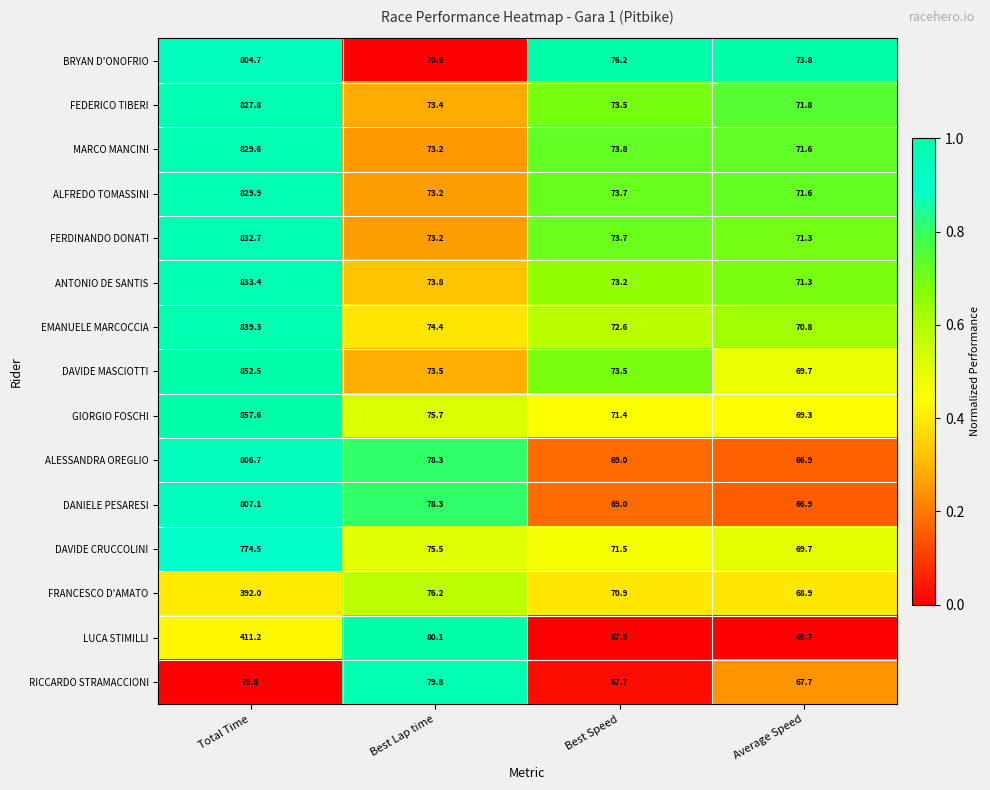

At Total Time, list the series in order from largest to smallest.

GIORGIO FOSCHI, DAVIDE MASCIOTTI, EMANUELE MARCOCCIA, ANTONIO DE SANTIS, FERDINANDO DONATI, ALFREDO TOMASSINI, MARCO MANCINI, FEDERICO TIBERI, DANIELE PESARESI, ALESSANDRA OREGLIO, BRYAN D'ONOFRIO, DAVIDE CRUCCOLINI, LUCA STIMILLI, FRANCESCO D'AMATO, RICCARDO STRAMACCIONI